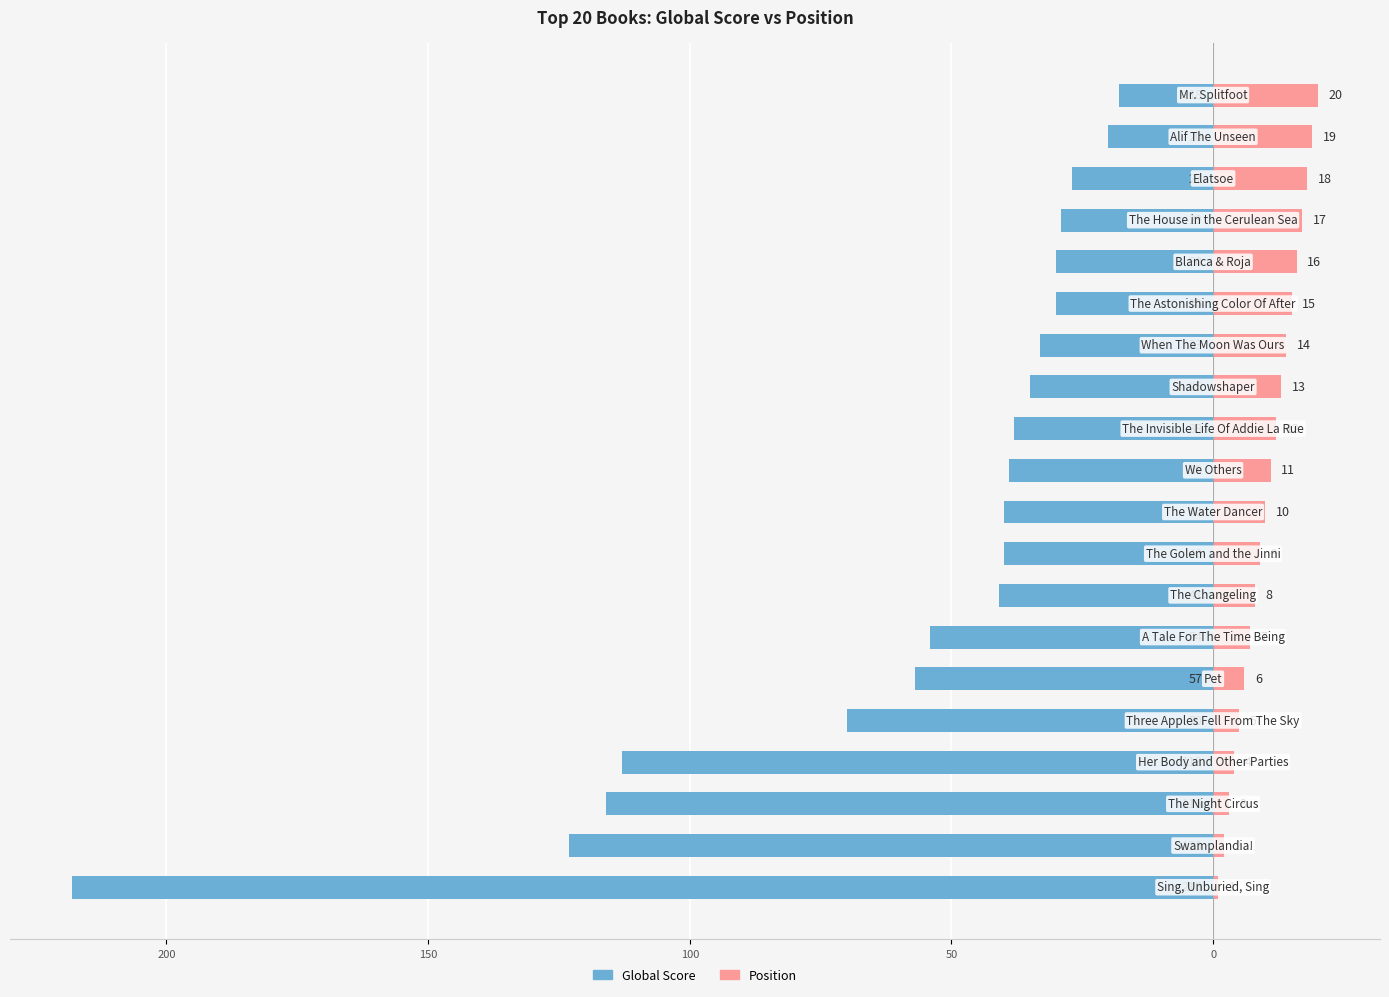

What is the difference between the maximum and minimum values in the Global Score series?

200